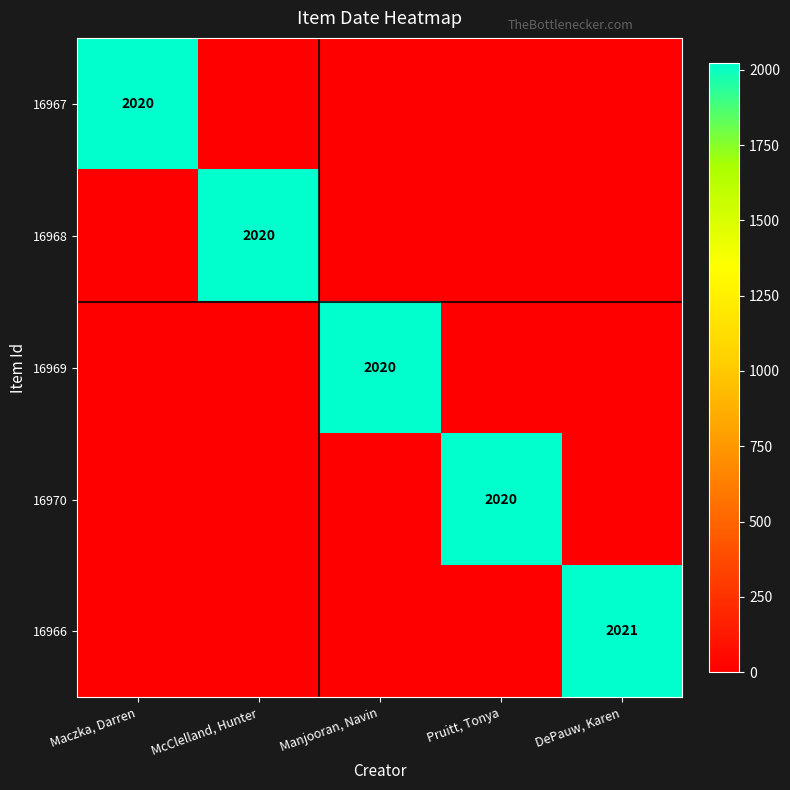

The value of 16969 at Manjooran, Navin is 2020. True or false?

True